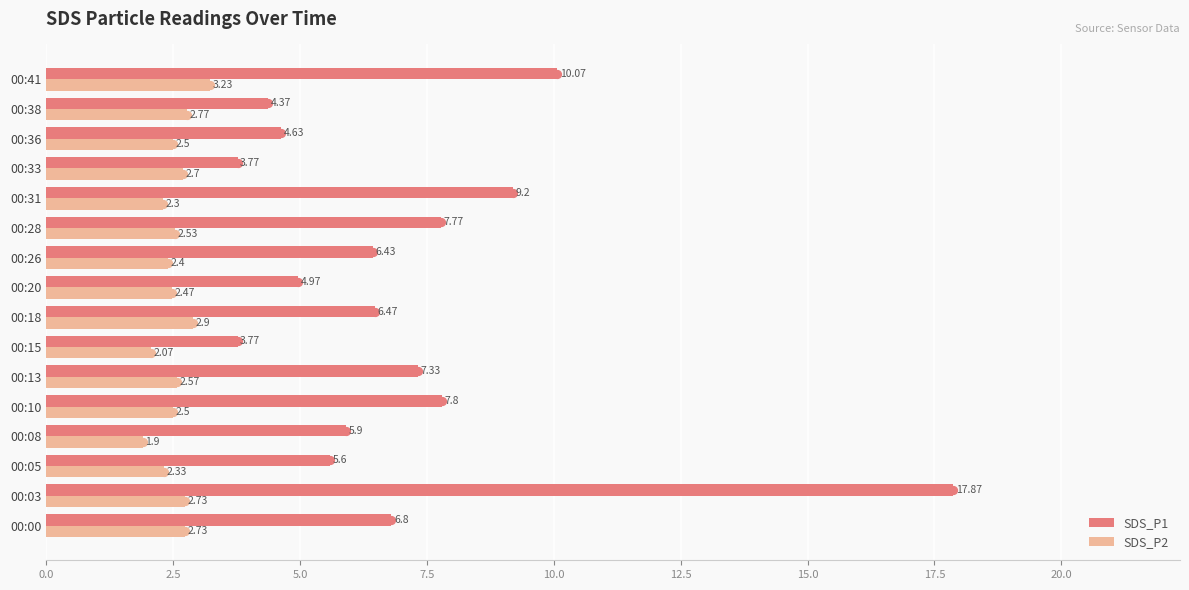

How many data points in SDS_P2 are above 2?

15